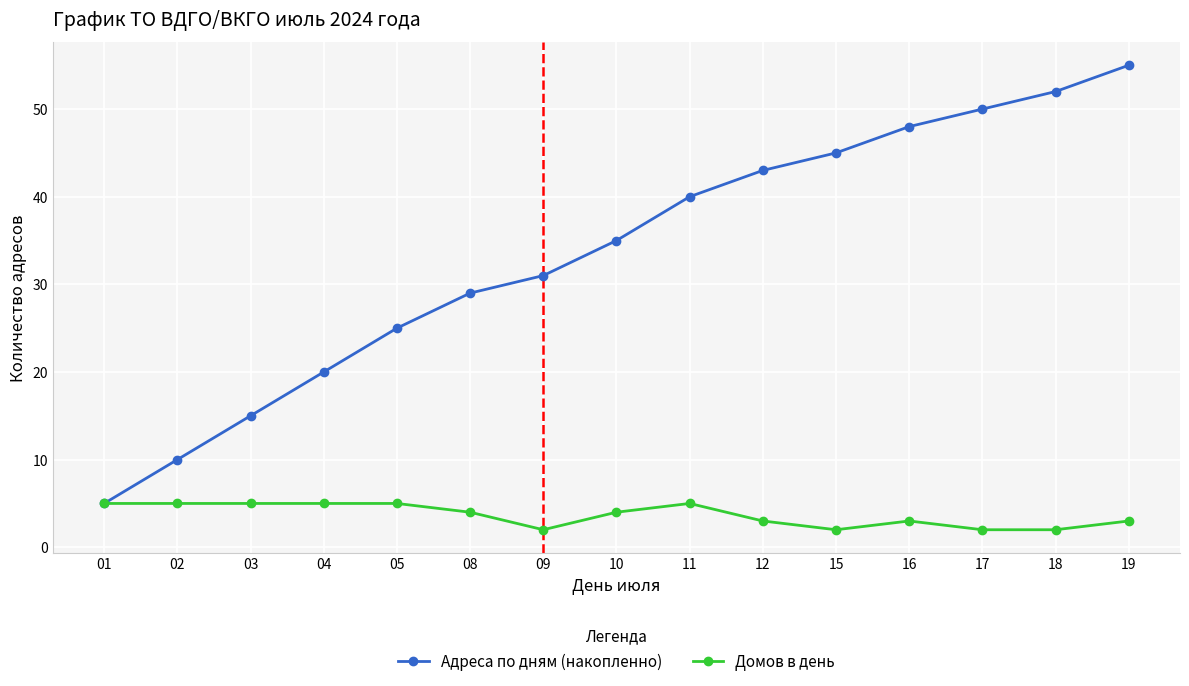

What are all the series names shown in the legend?

Адреса по дням (накопленно), Домов в день